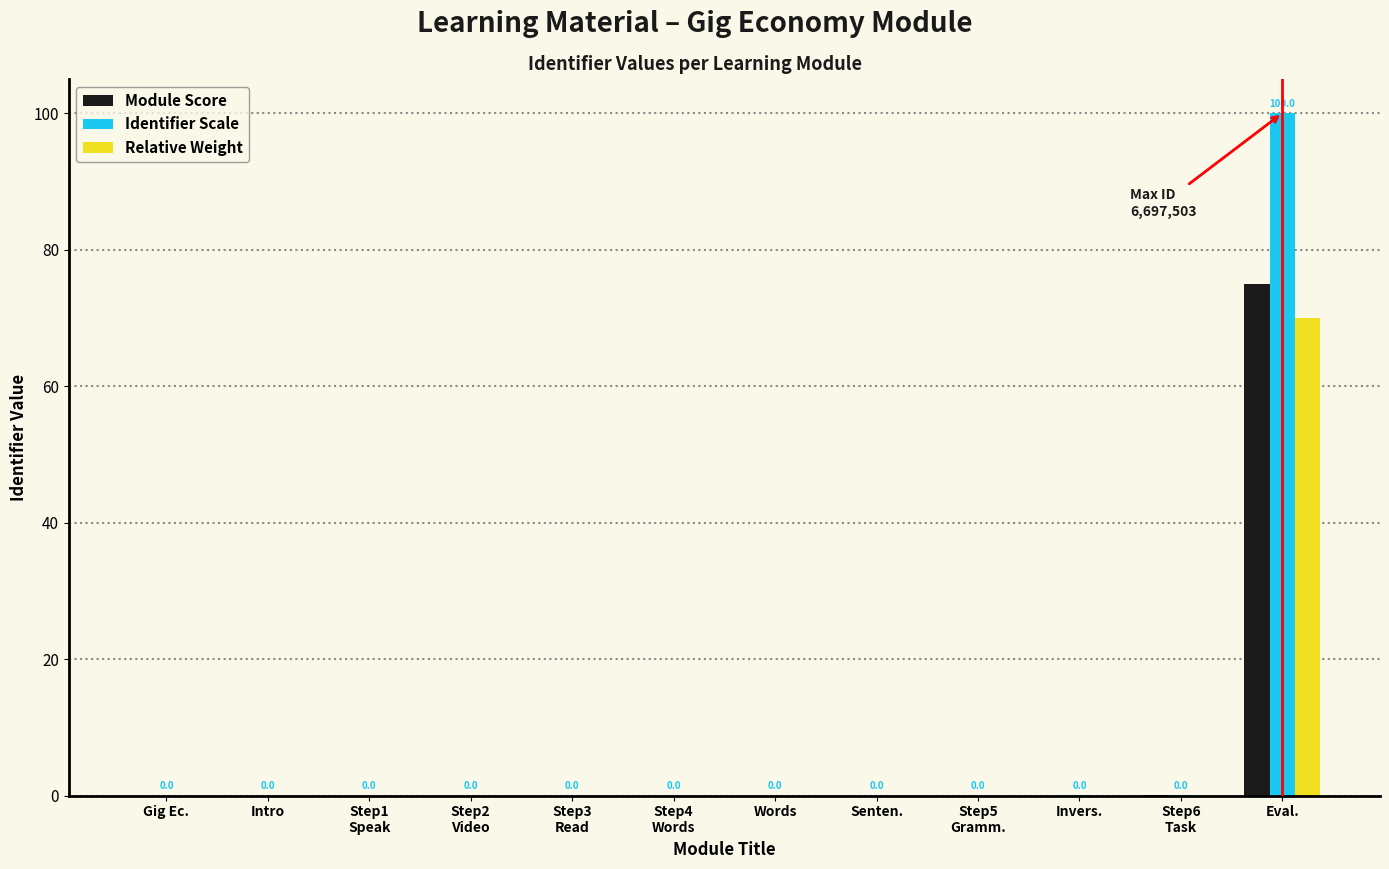

The Identifier Scale series shows 0.0 at Invers.. True or false?

True